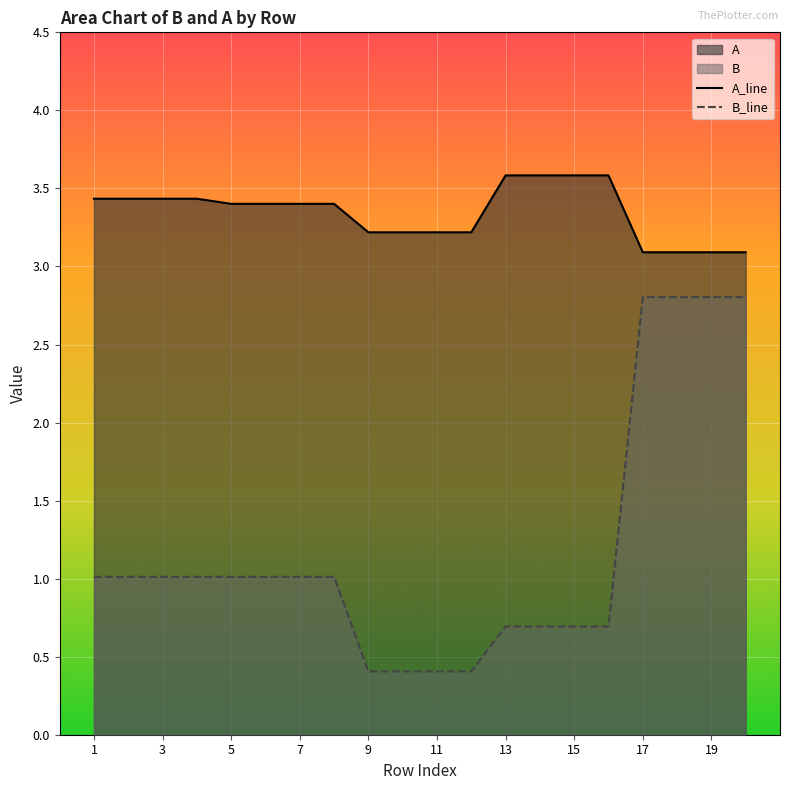

Is the value of B_line at 5 greater than the value of A_line at 13?

No